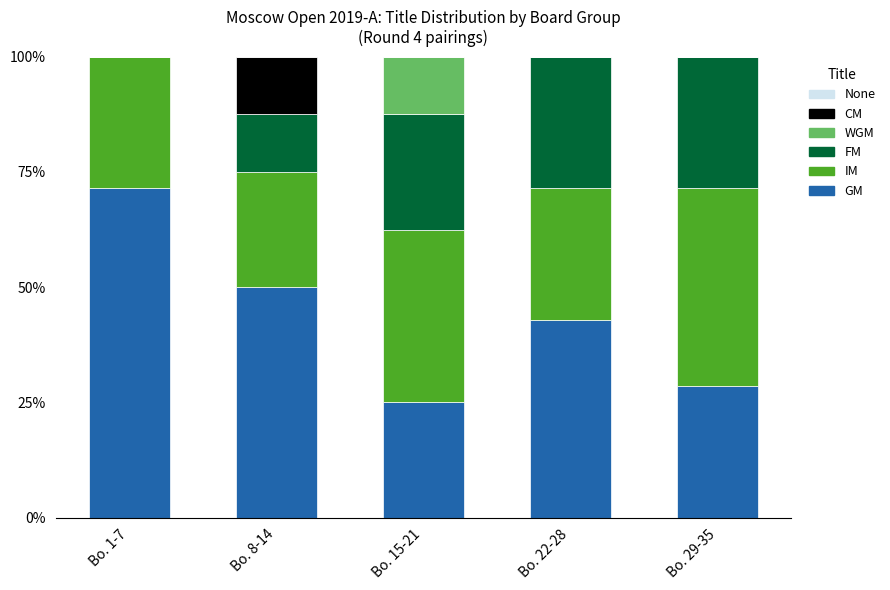

Which category has the highest value in the GM series?

Bo. 1-7